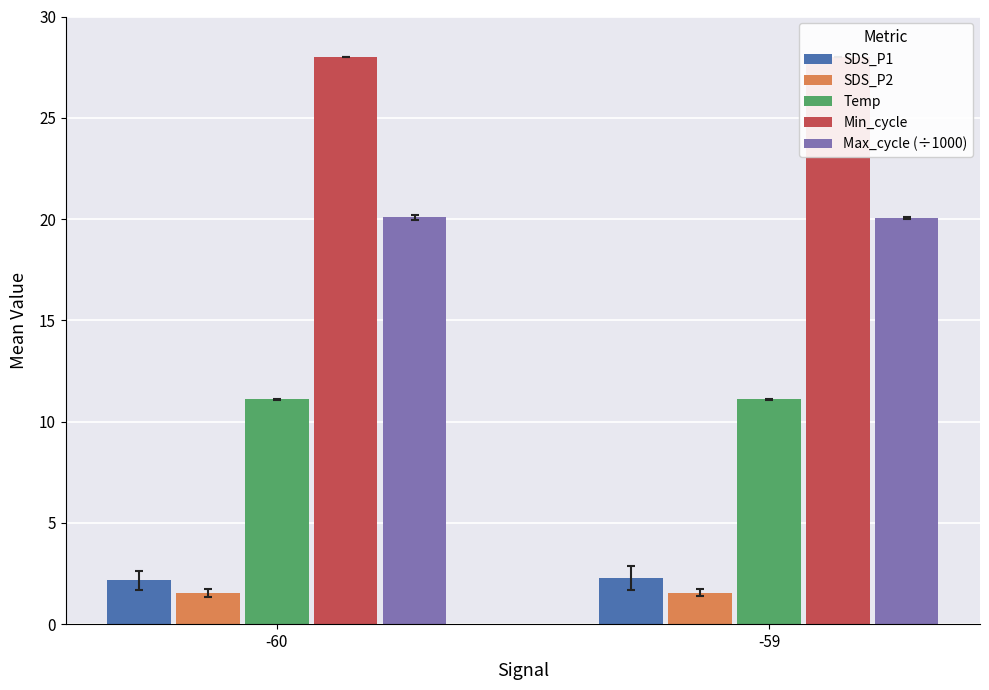

At which category is the sum across all series the highest?

-59